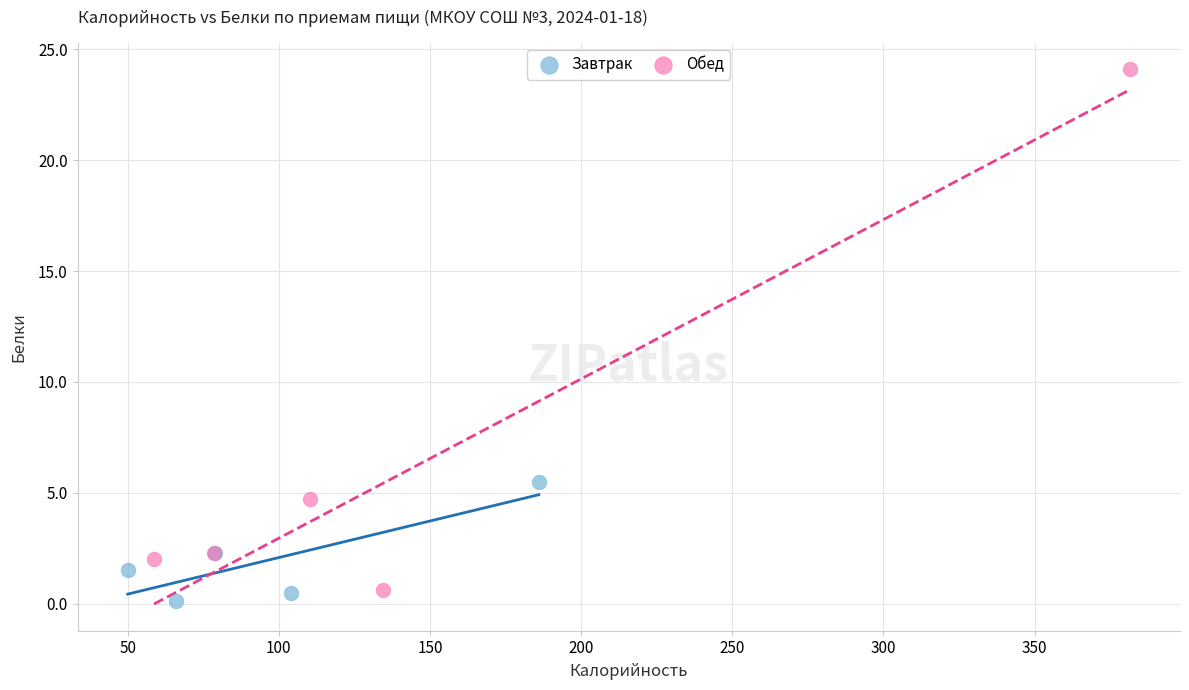

Which series contains the highest Y value?

Обед